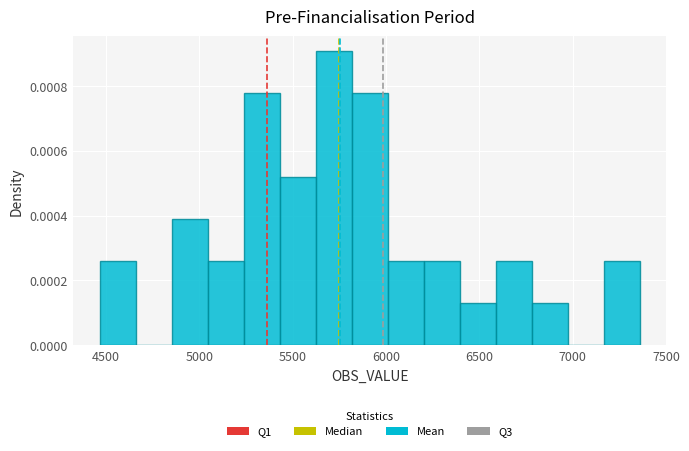

Read against the x-axis, roughly where is the centre of the tallest bar?

5700